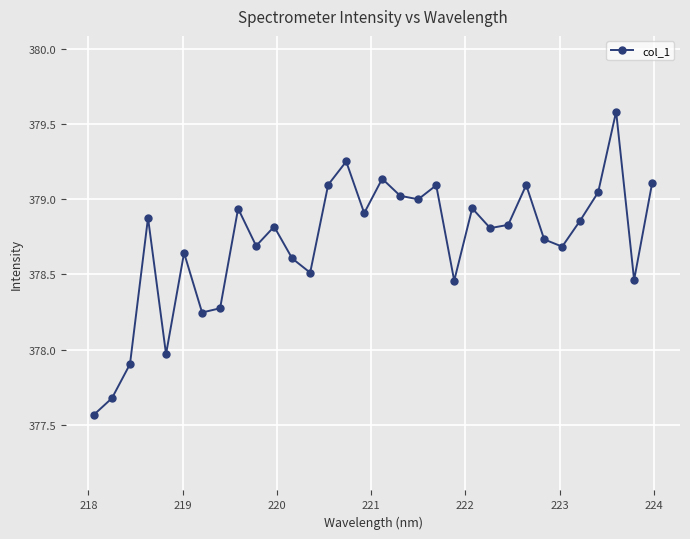

What is the difference between the second highest and minimum values?

1.7